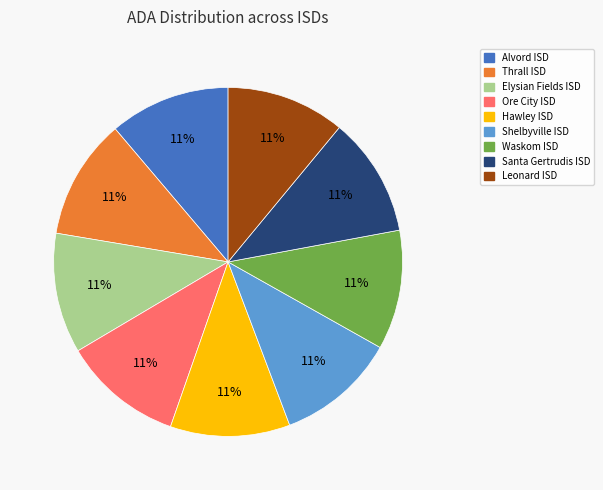

Is there a majority slice in this chart?

No